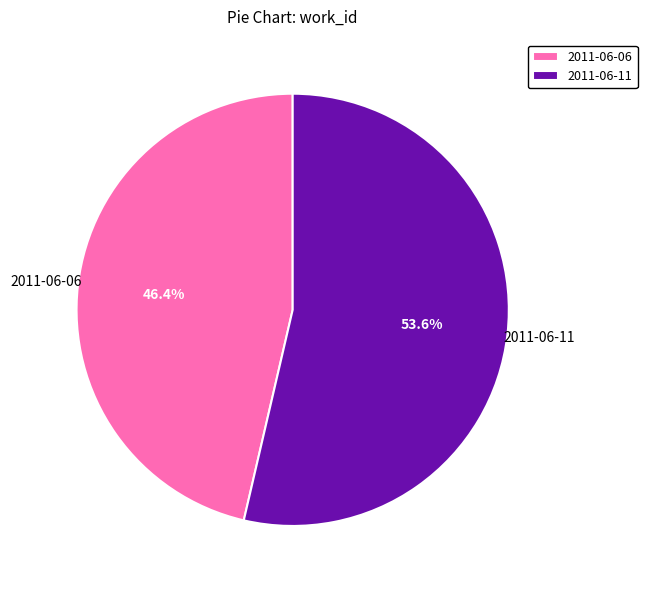

Which slice is the largest?

2011-06-11